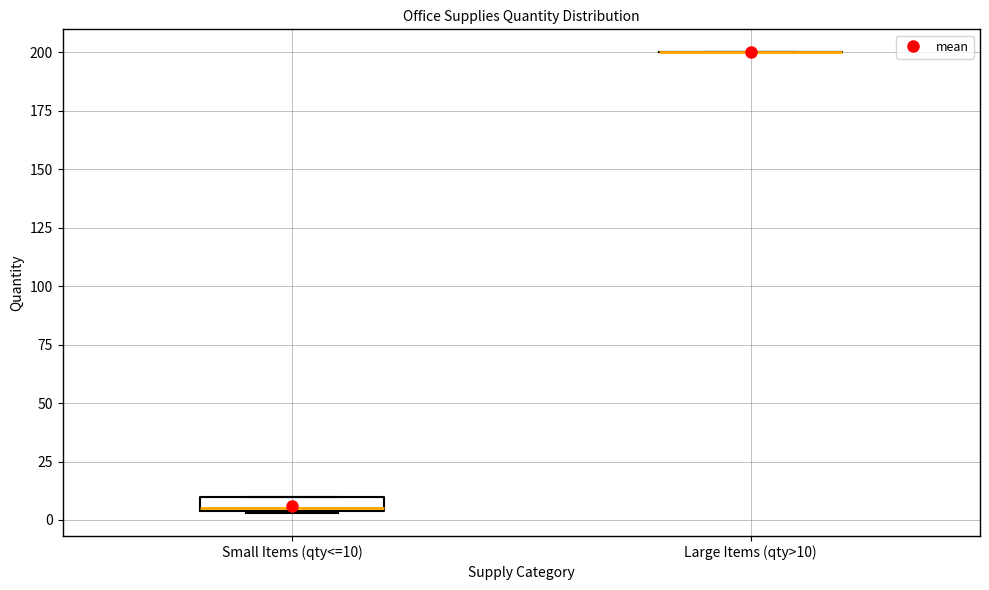

Which box is the tallest, from its lower edge to its upper edge?

Small Items (qty<=10)